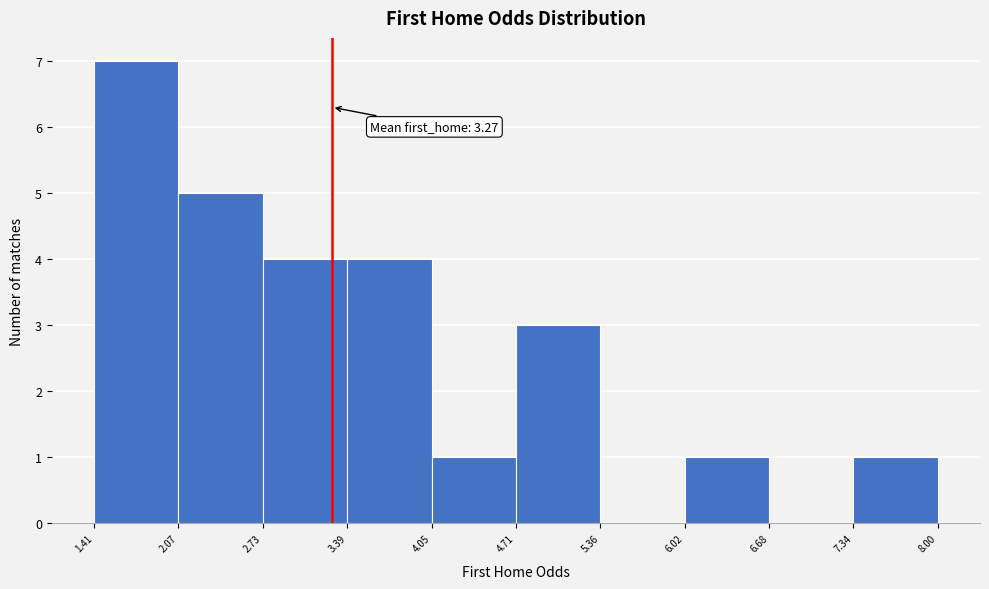

Over which range of the x-axis is the bar tallest?

1.41 to 2.07